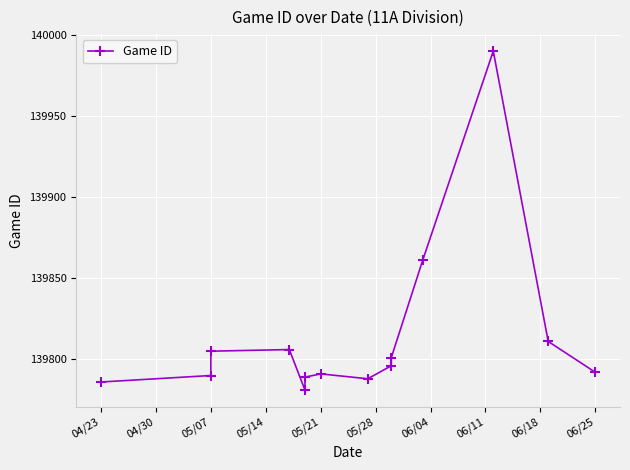

What is the label of the 12th point from the right?

05/07